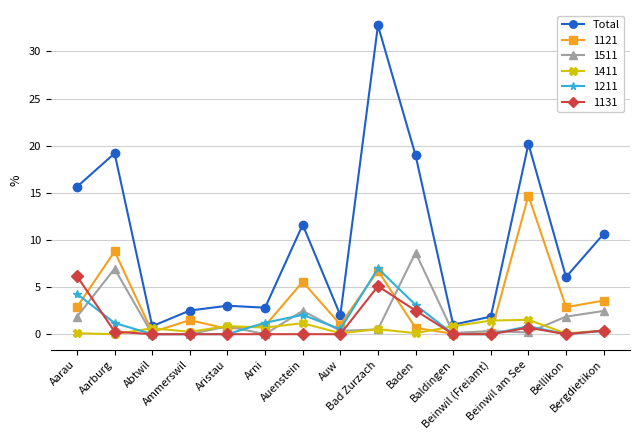

What is the greatest value displayed?

32.8